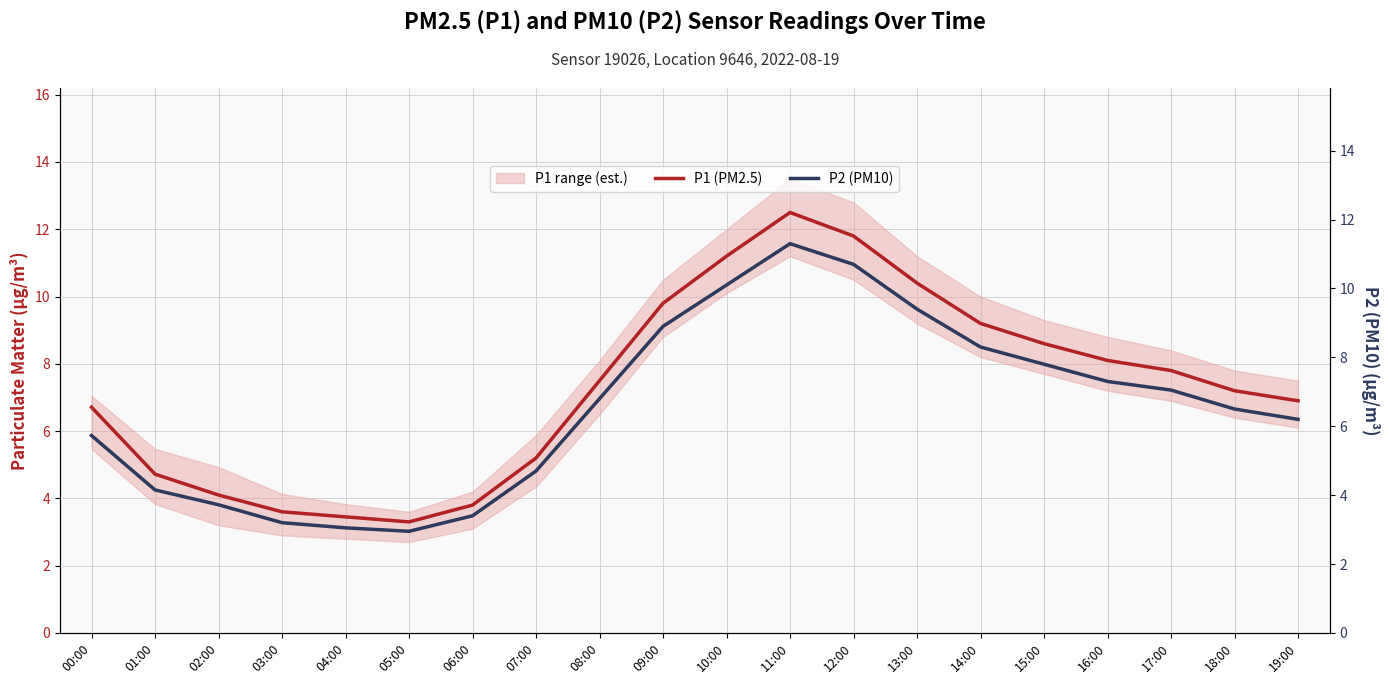

Which series has the largest total across all categories?

P1 (PM2.5)